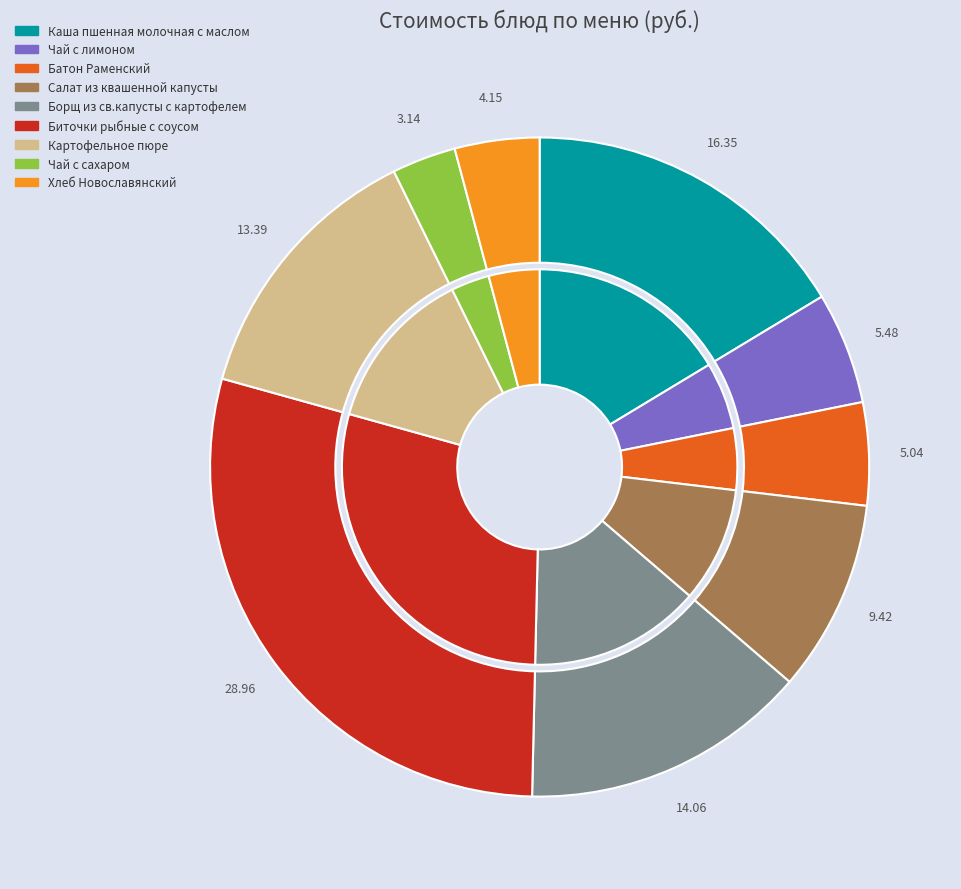

Which slice is the largest?

Биточки рыбные с соусом